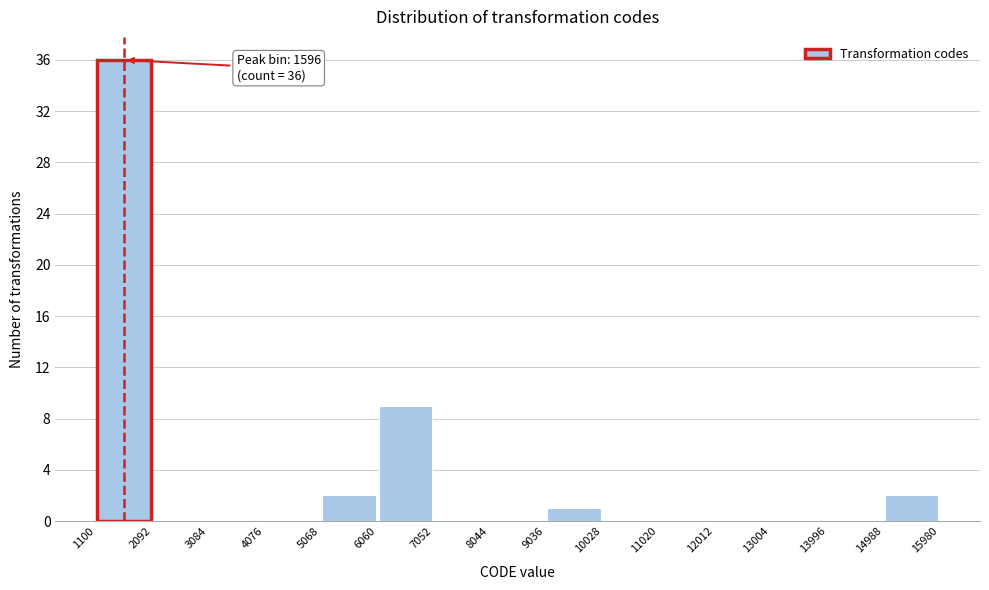

Which range on the x-axis has the tallest bar?

1100 to 2092